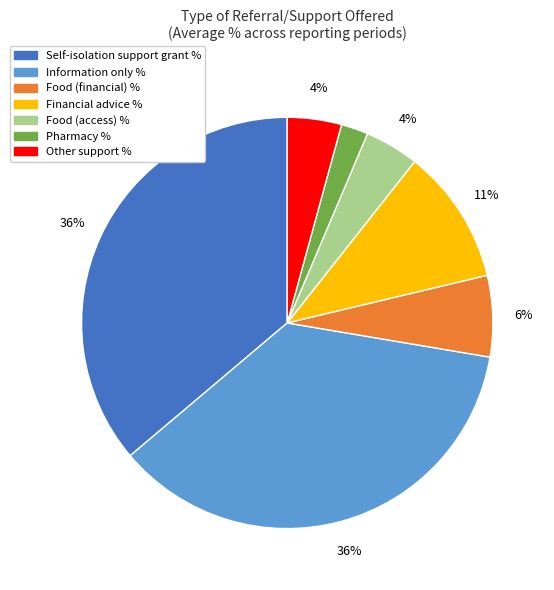

Is there any slice that represents more than half of the pie?

No